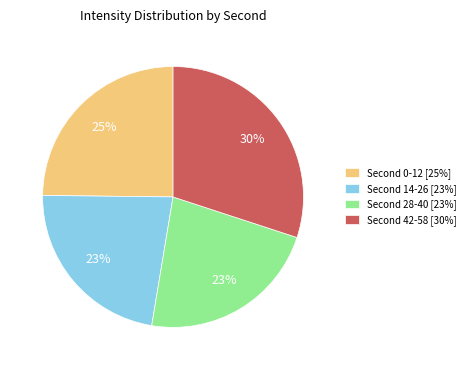

How many slices are in this pie chart?

4